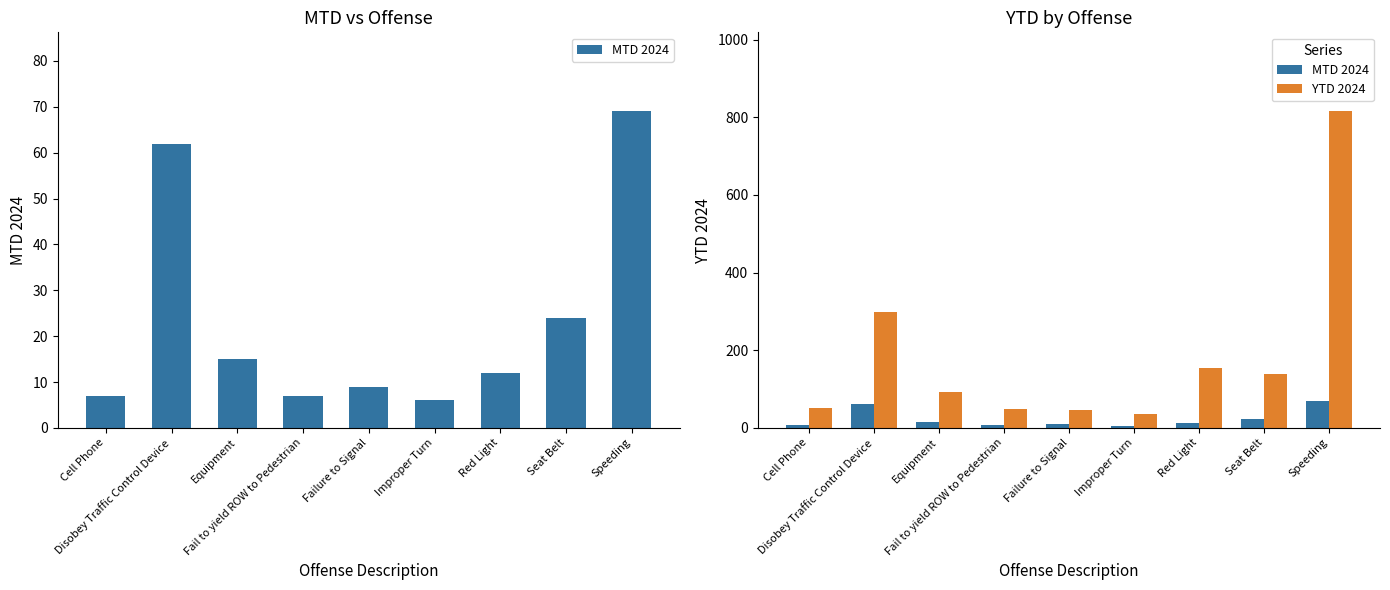

What is the label of the 8th bar from the left?

Seat Belt